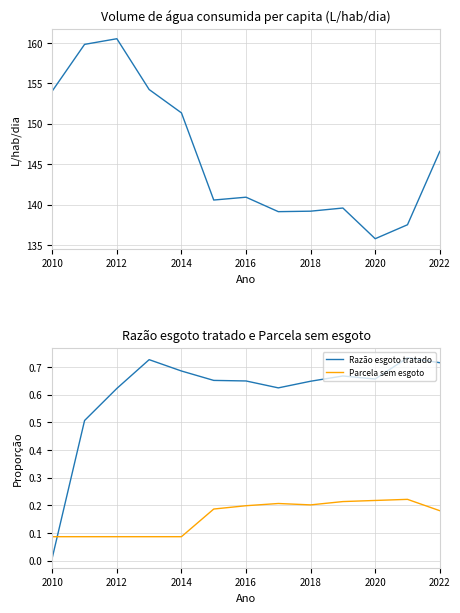

True or false: Razão esgoto tratado and Parcela sem esgoto cross at least once.

True